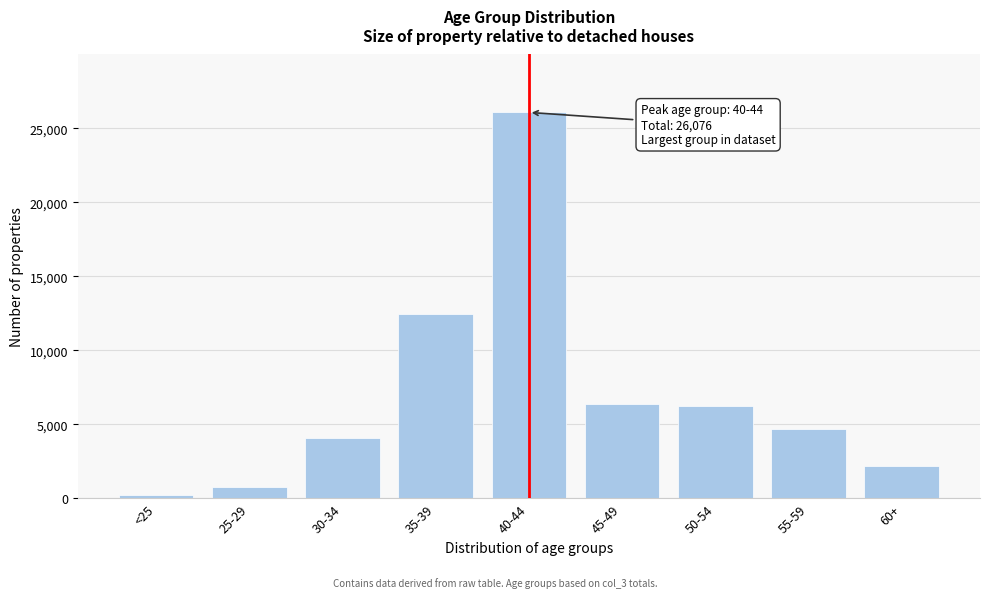

What is the maximum value shown in the chart?

26076